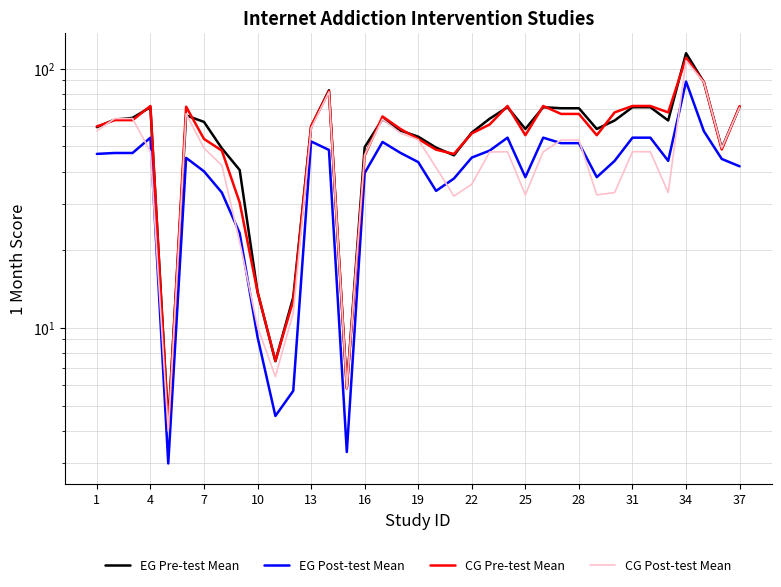

The EG Pre-test Mean series shows 30.5 at 31. True or false?

False